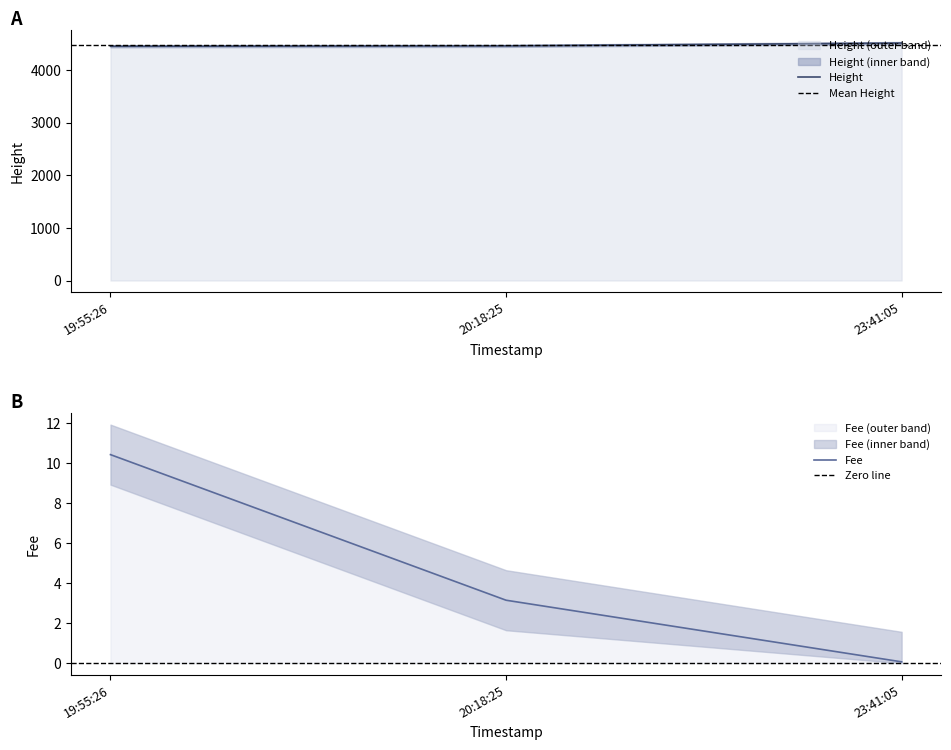

At how many categories does at least one series exceed 3980?

3